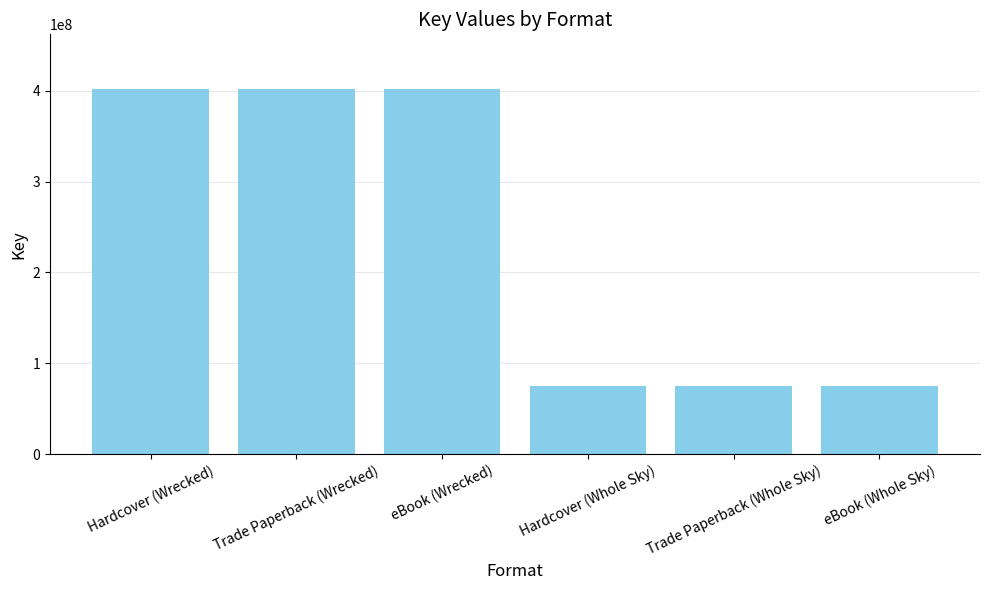

Are the bars grouped side by side (vs. stacked)?

No